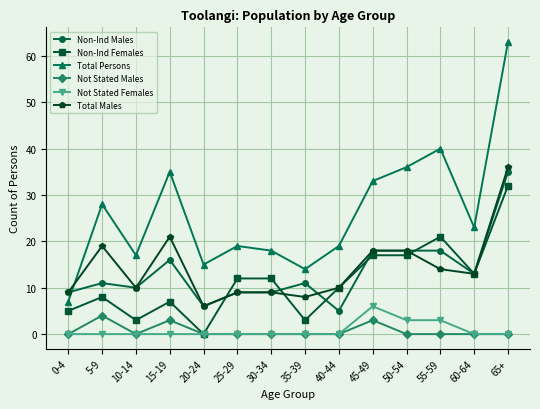

What is the difference between the maximum and minimum values in the Total Persons series?

56